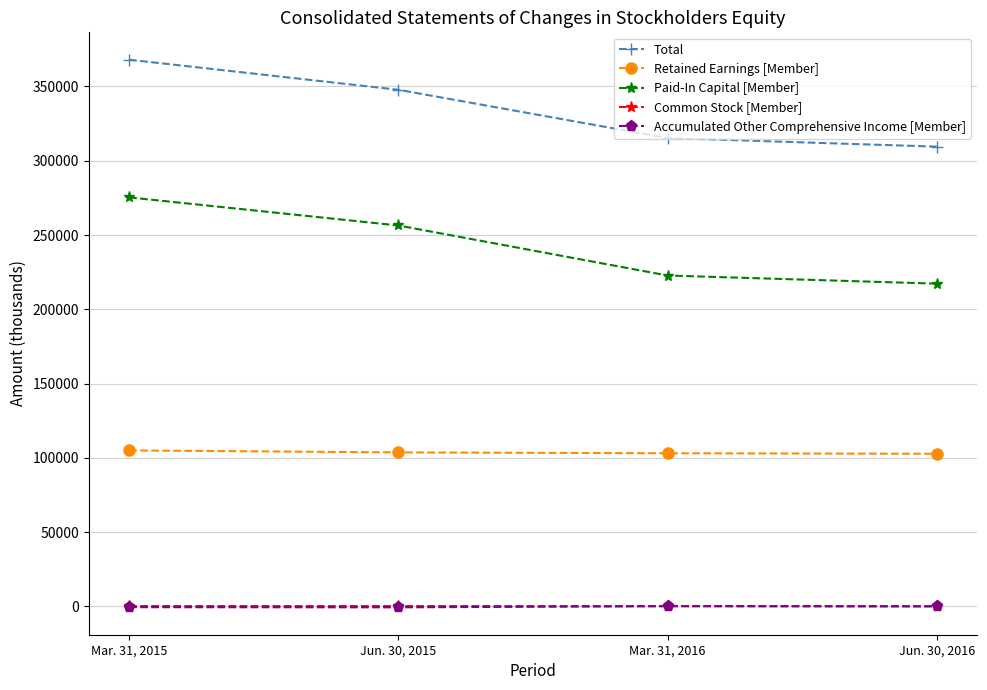

How many data points does each series have?

4